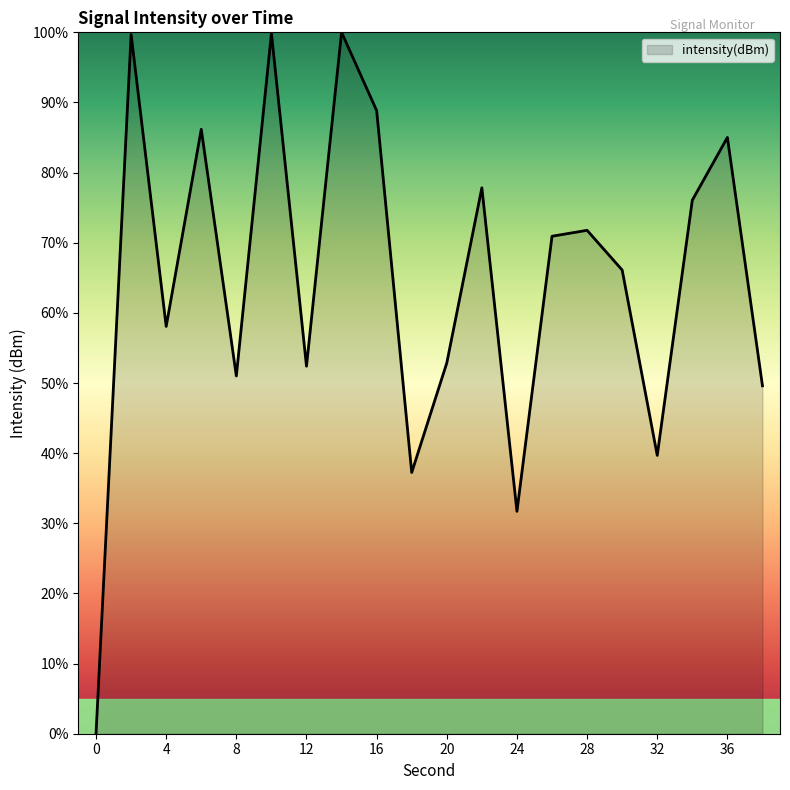

What is the average value?

64.7